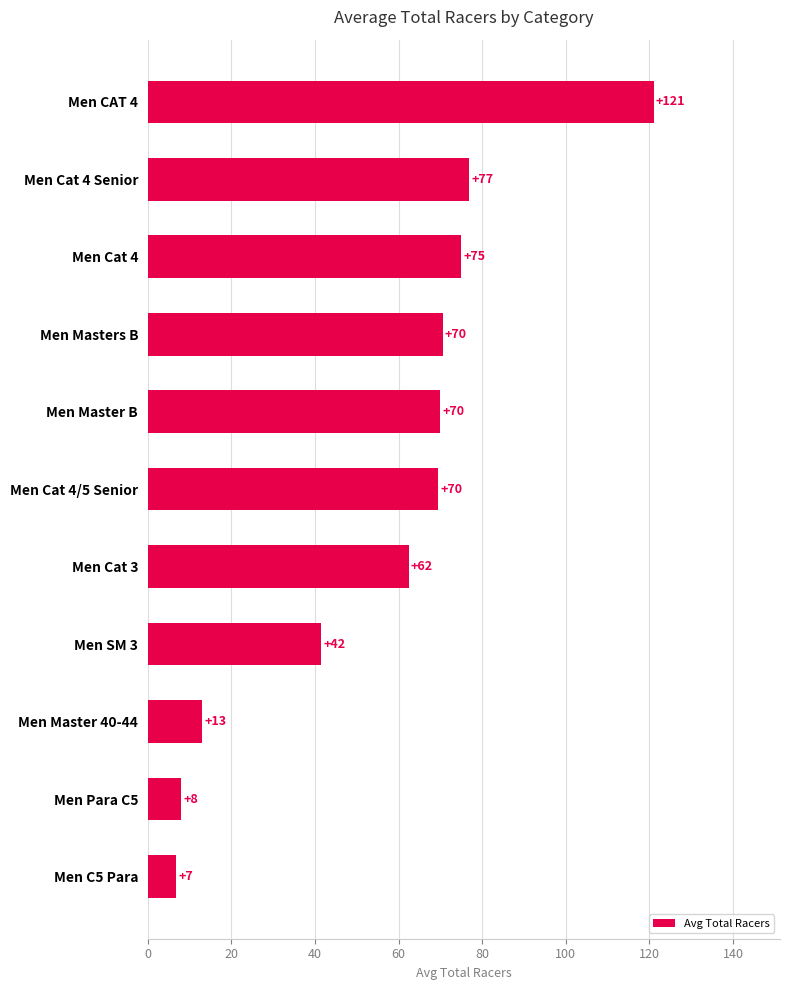

True or false: the data shows 76.8 at Men Cat 4 Senior.

True